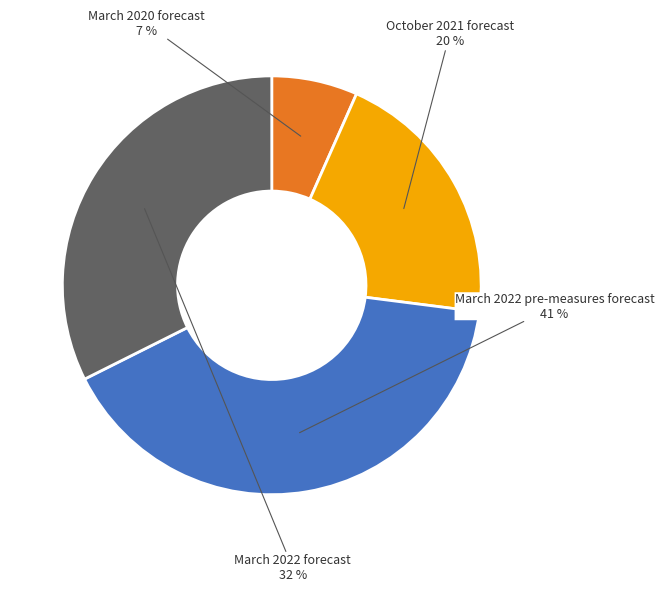

The March 2022 forecast slice represents 32% of the pie. True or false?

True